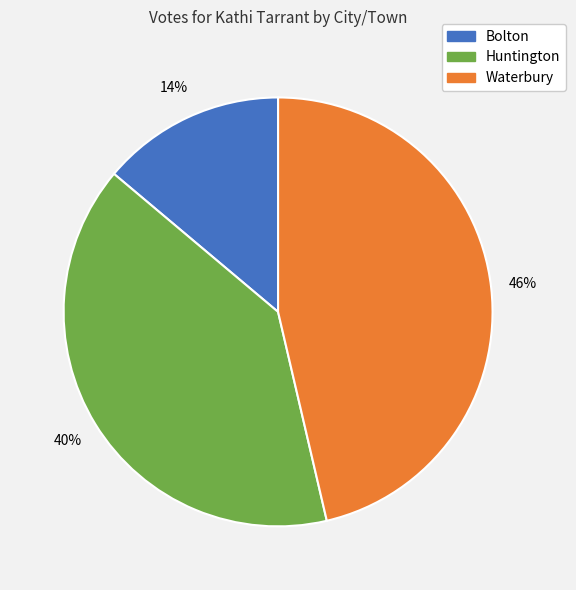

Which category has the biggest portion of the pie?

Waterbury